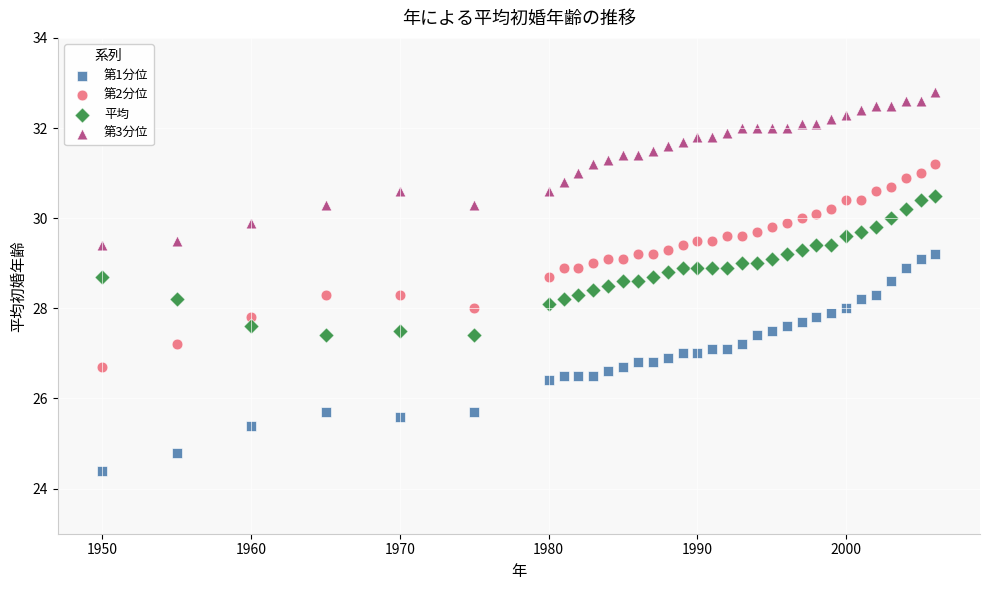

What is the X range (max minus min) for the scatter plot?

56.0